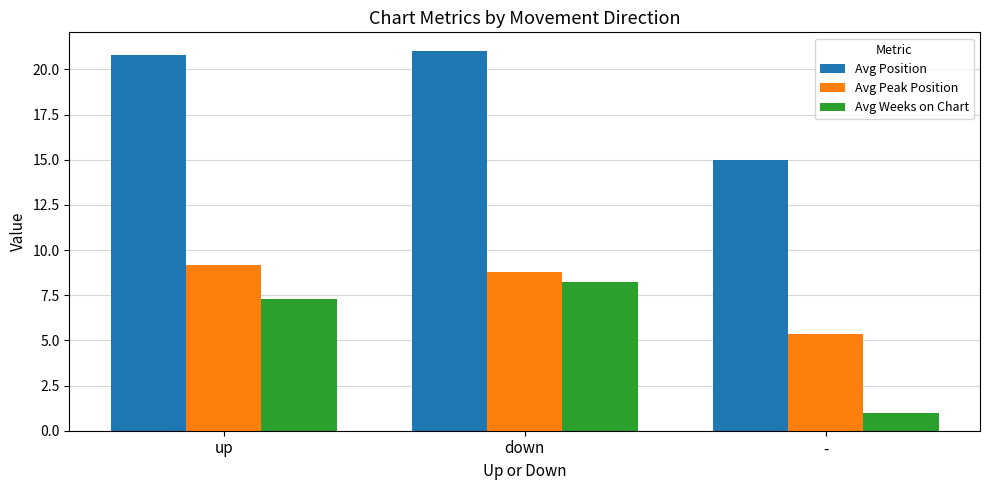

At which label does Avg Peak Position first exceed 8?

up